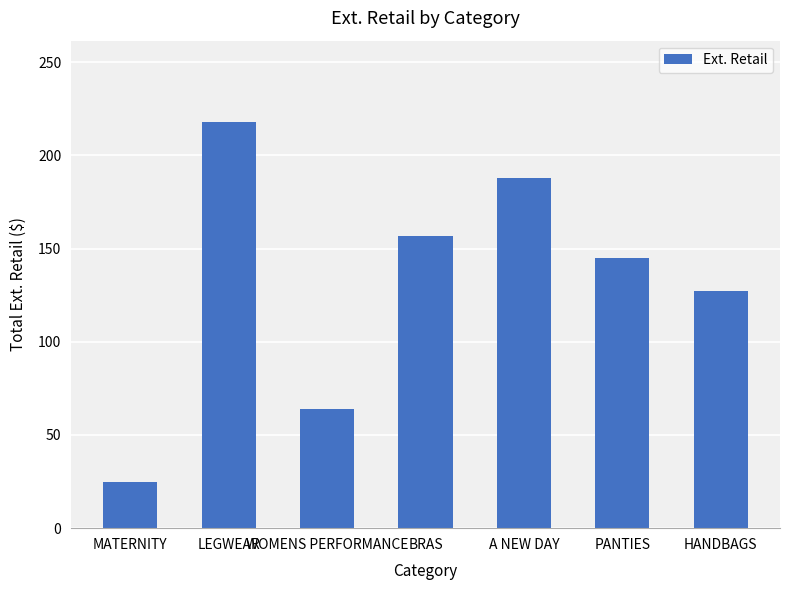

The value at WOMENS PERFORMANCE is 64.0. True or false?

True